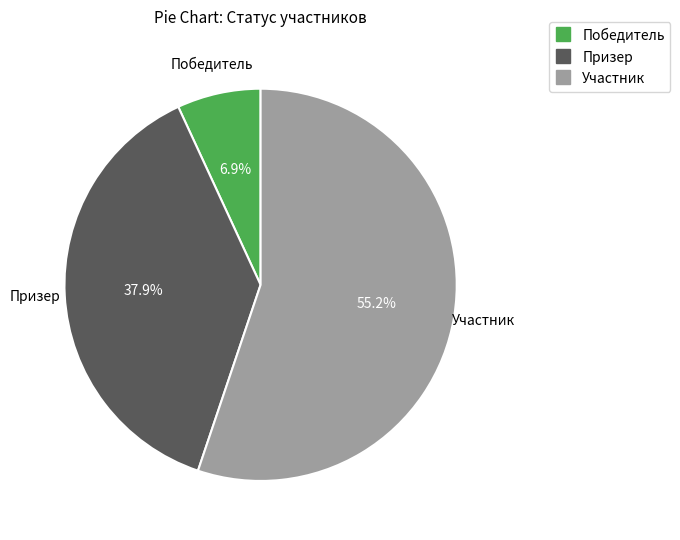

Which category has the biggest portion of the pie?

Участник